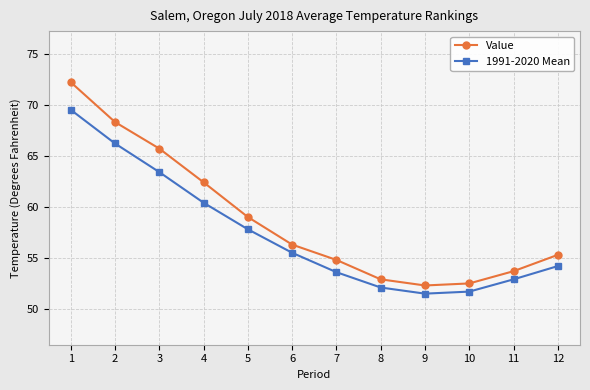

Where is Value nearest to the value 62?

4